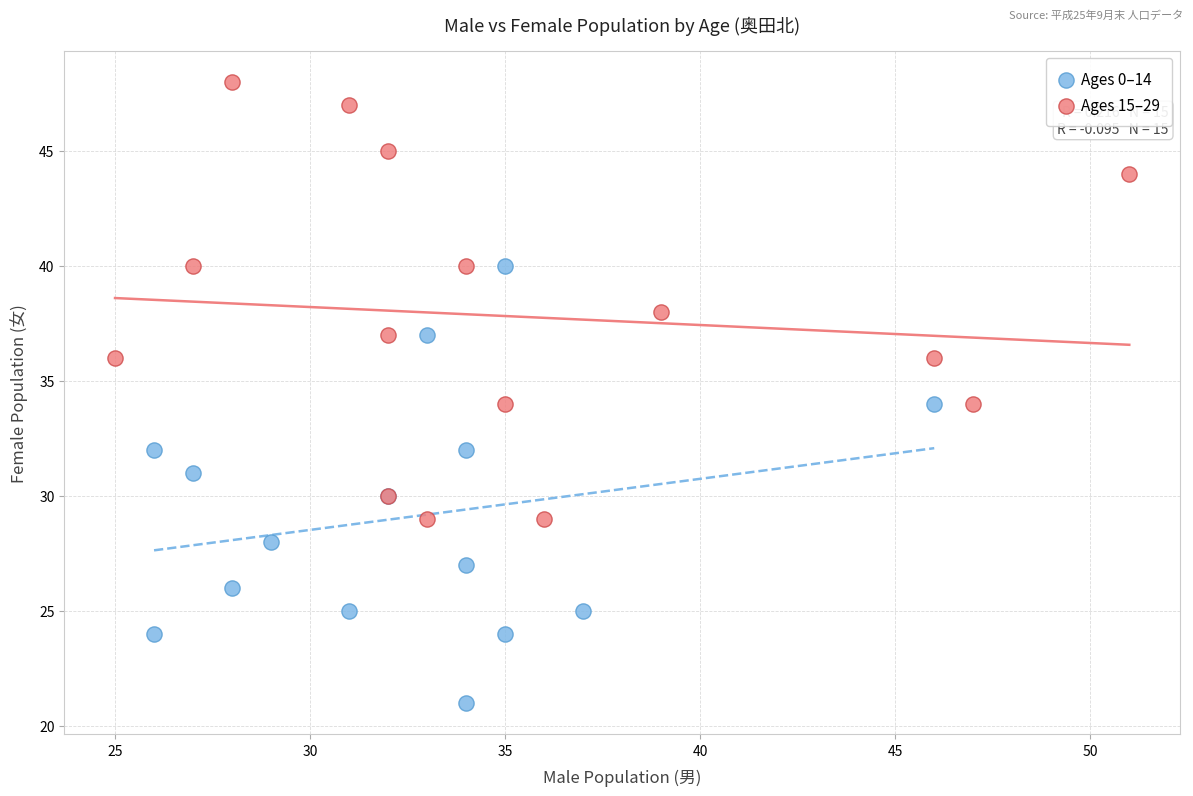

What are all the series names shown in the legend?

Ages 0–14, Ages 15–29